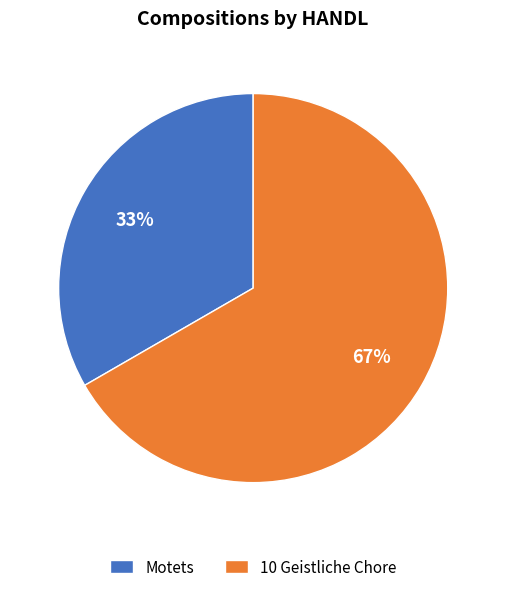

What is the ratio of the value at Motets to the value at 10 Geistliche Chore?

0.5